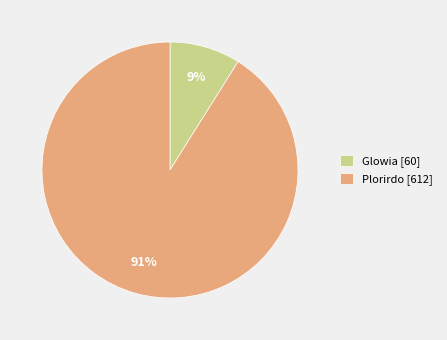

Between Glowia [60] and Plorirdo [612], which is larger?

Plorirdo [612]